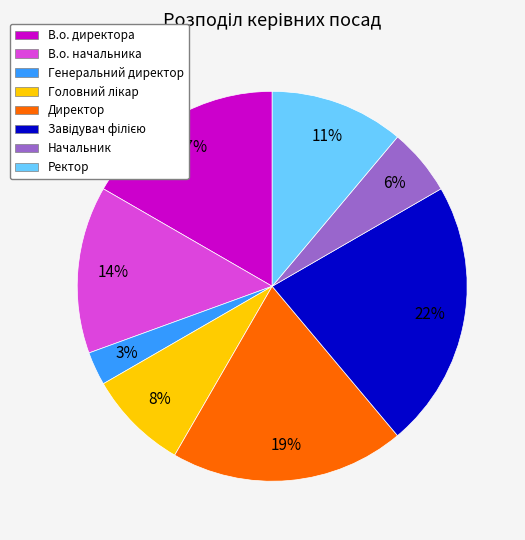

Which category has the smallest portion of the pie?

Генеральний директор